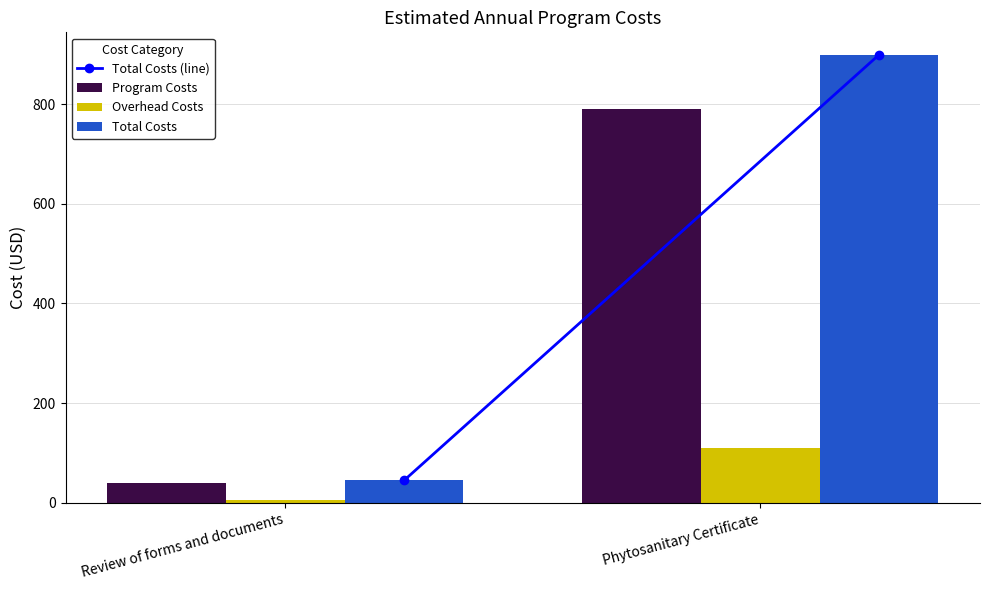

Rank the series by their maximum value, from lowest to highest.

Overhead Costs, Program Costs, Total Costs